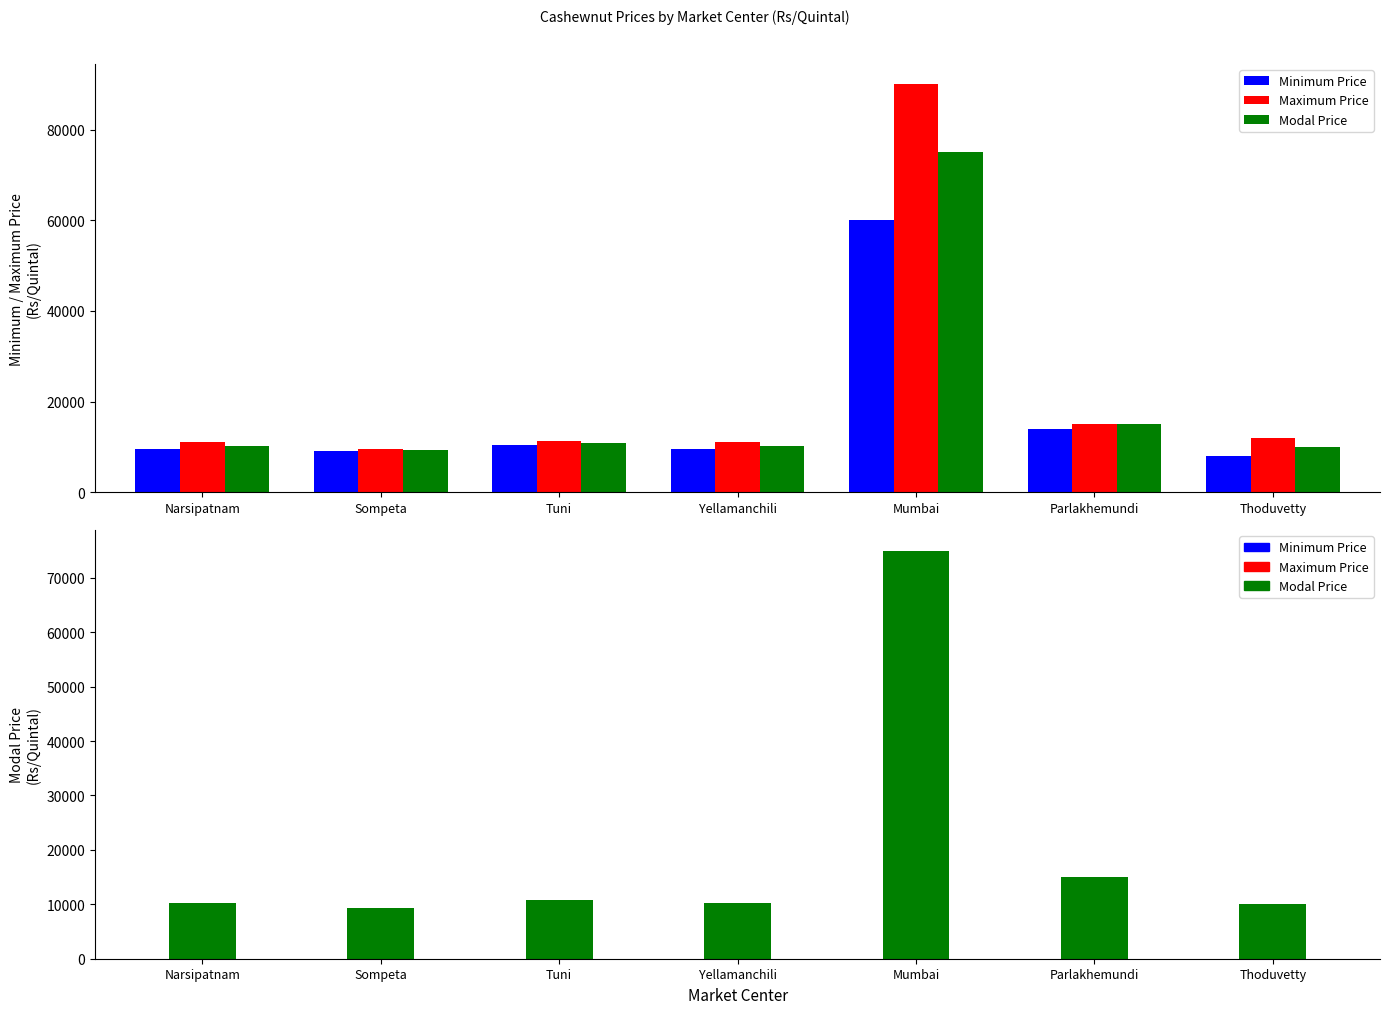

Is the value of Maximum Price at Sompeta greater than the value of Modal Price at Narsipatnam?

No